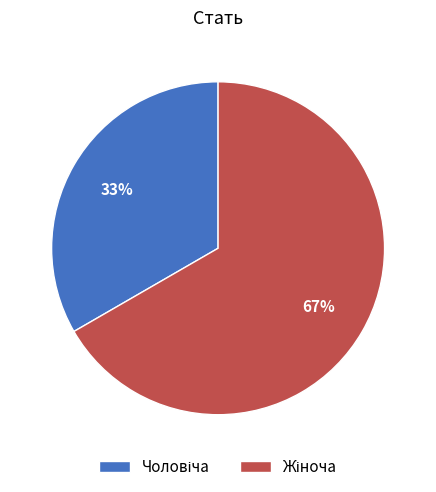

Is there a majority slice in this chart?

Yes